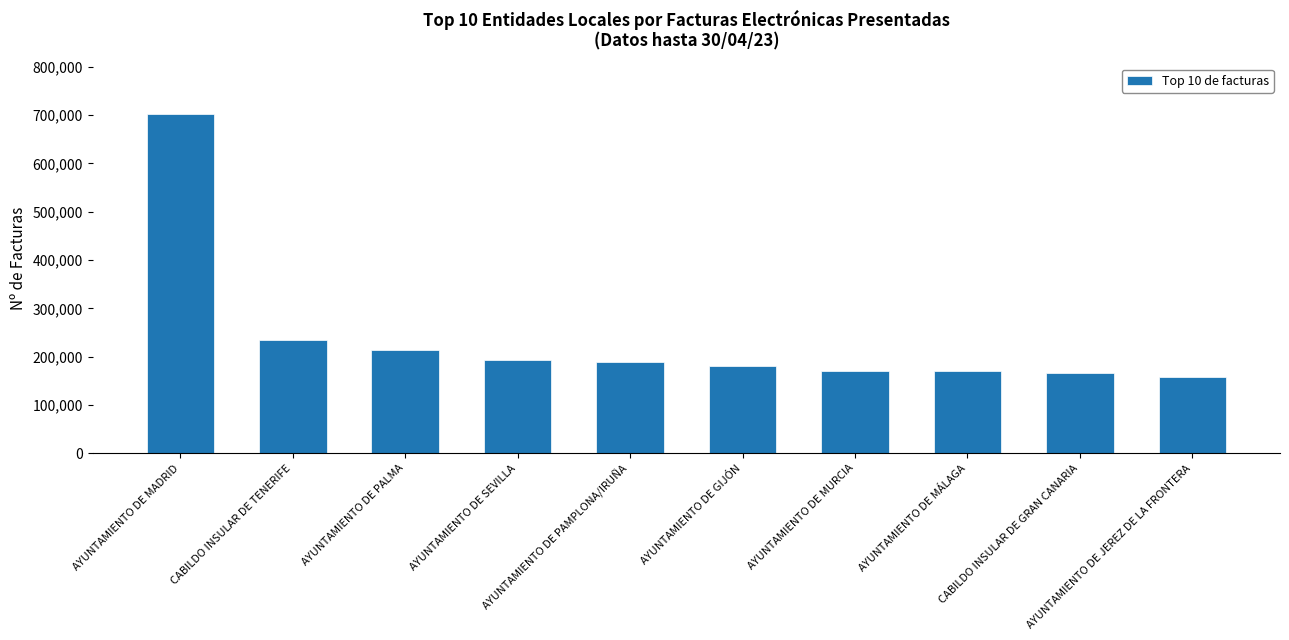

What is the average value?

237428